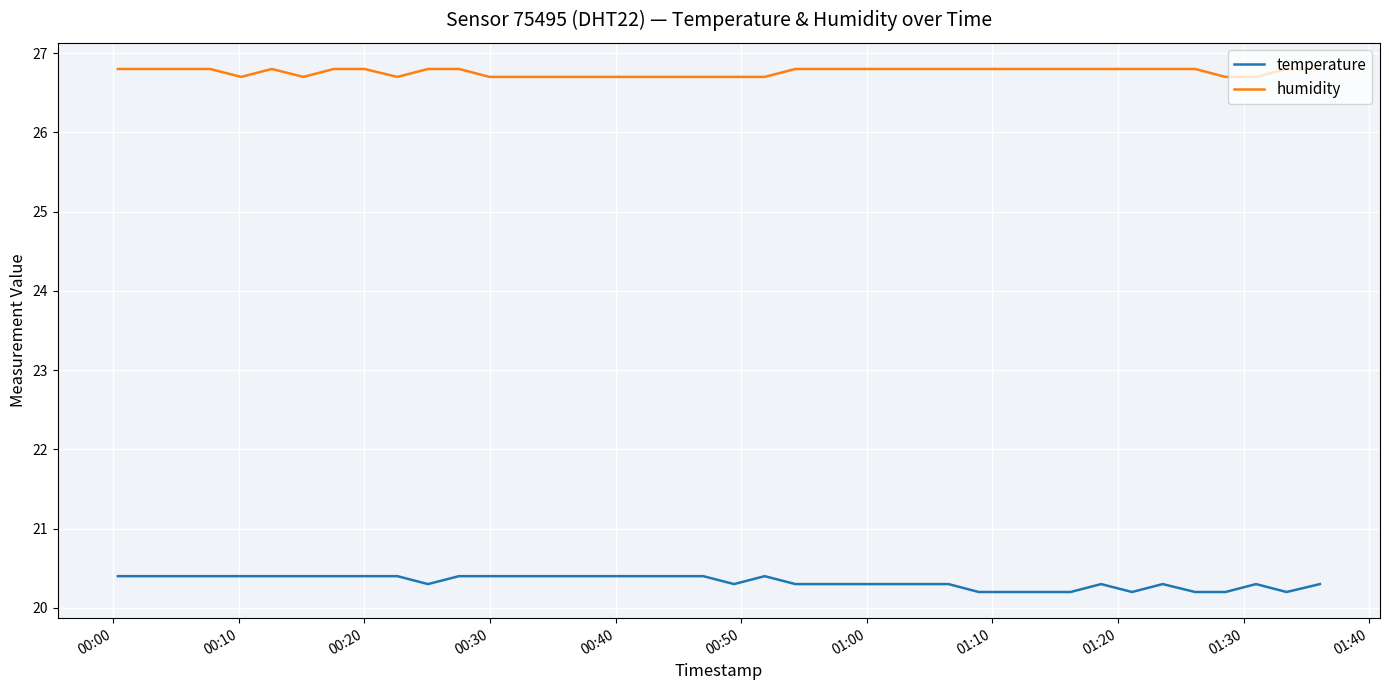

What is the sum of all temperature values?

813.2